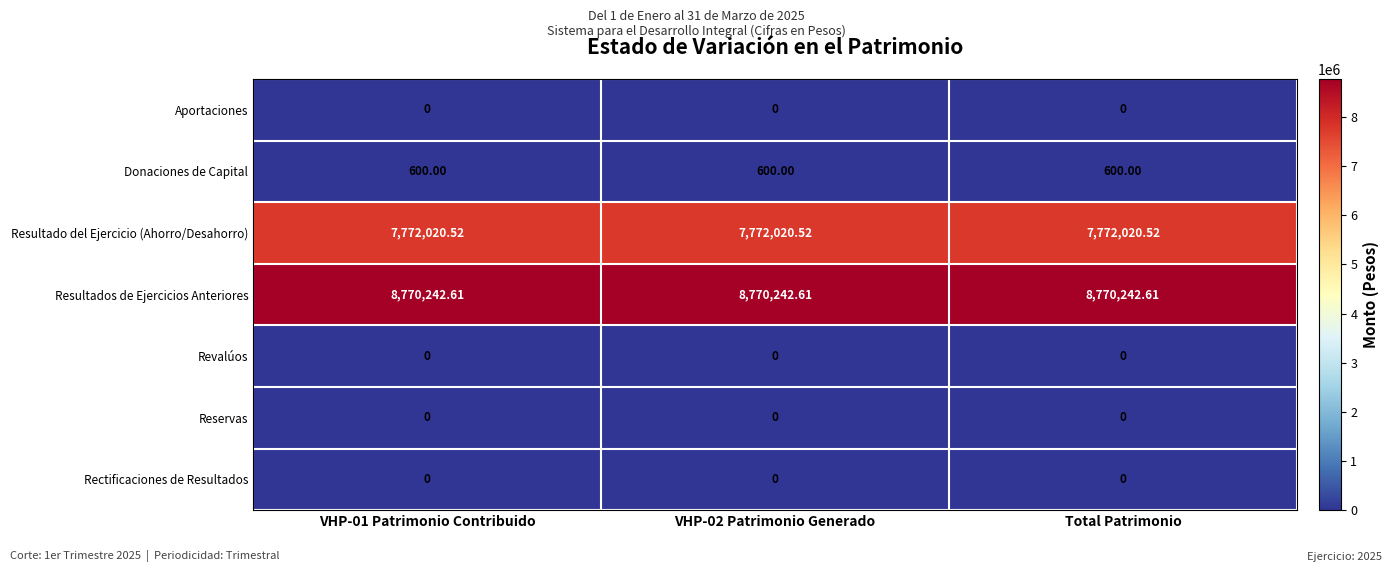

At how many categories does at least one series exceed 400854?

3